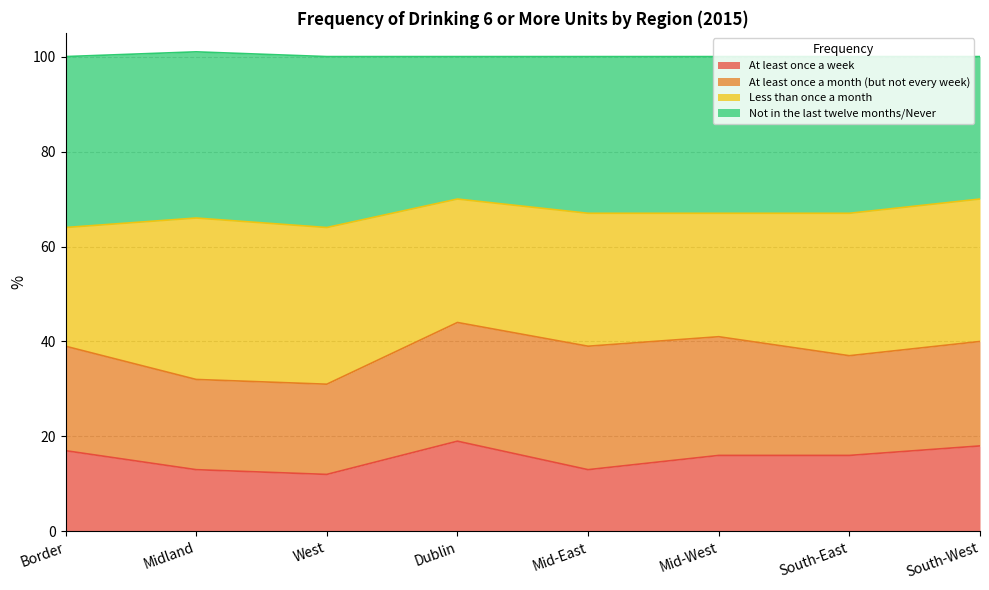

What is the total value across all series at South-West?

100